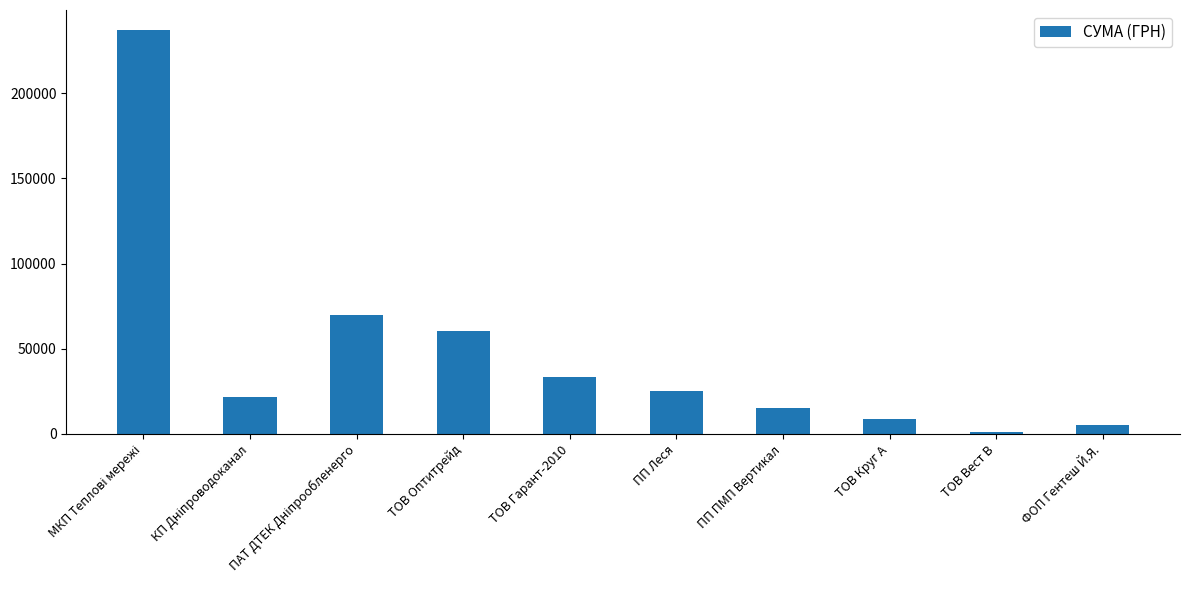

How many bars are there in total?

10